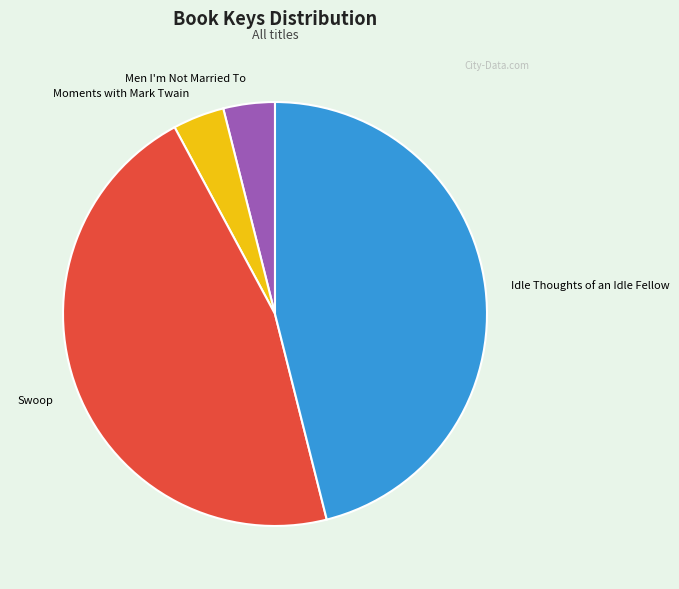

Is the sum of Swoop and Idle Thoughts of an Idle Fellow greater than half?

Yes